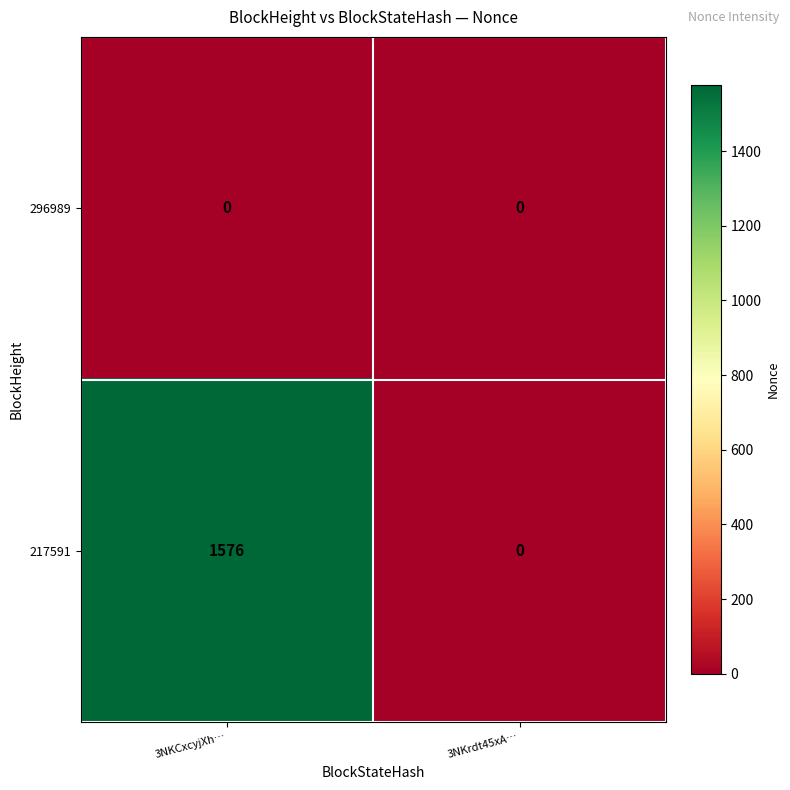

True or false: 217591 has a value of 0 at 3NKrdt45xA….

True